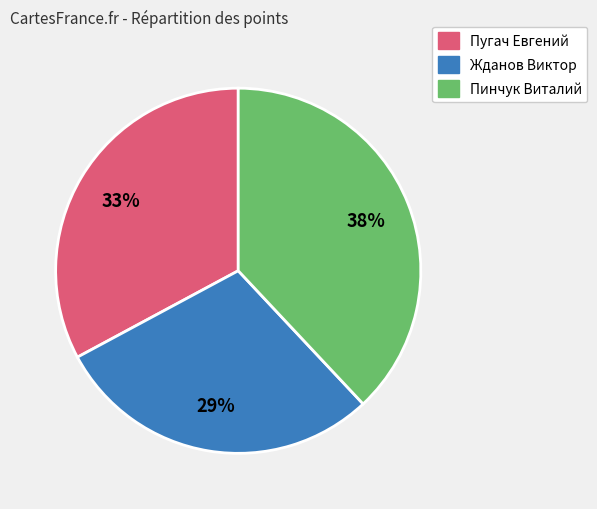

To the nearest percent, what is the difference between the Жданов Виктор and Пугач Евгений slice percentages?

4%